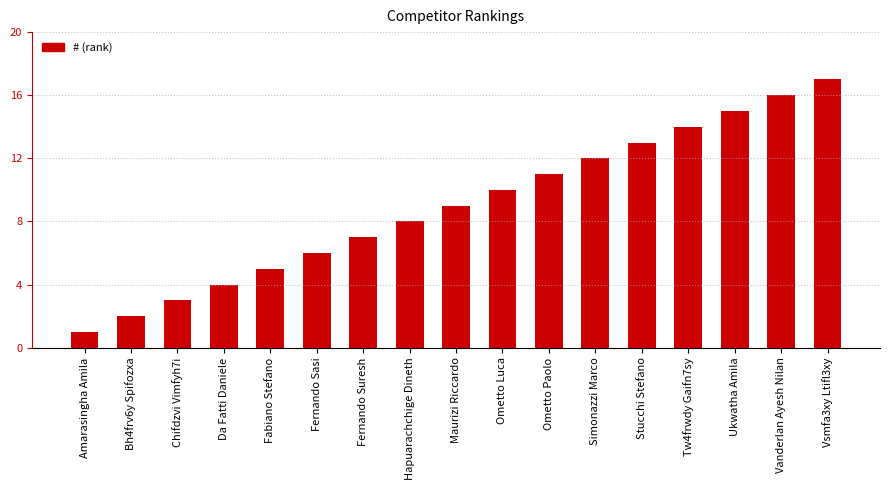

What is the value of the 9th bar from the left?

9